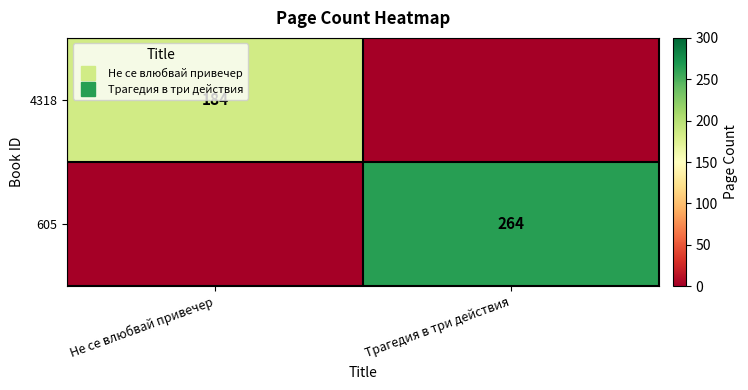

Which series has the widest spread of values?

605